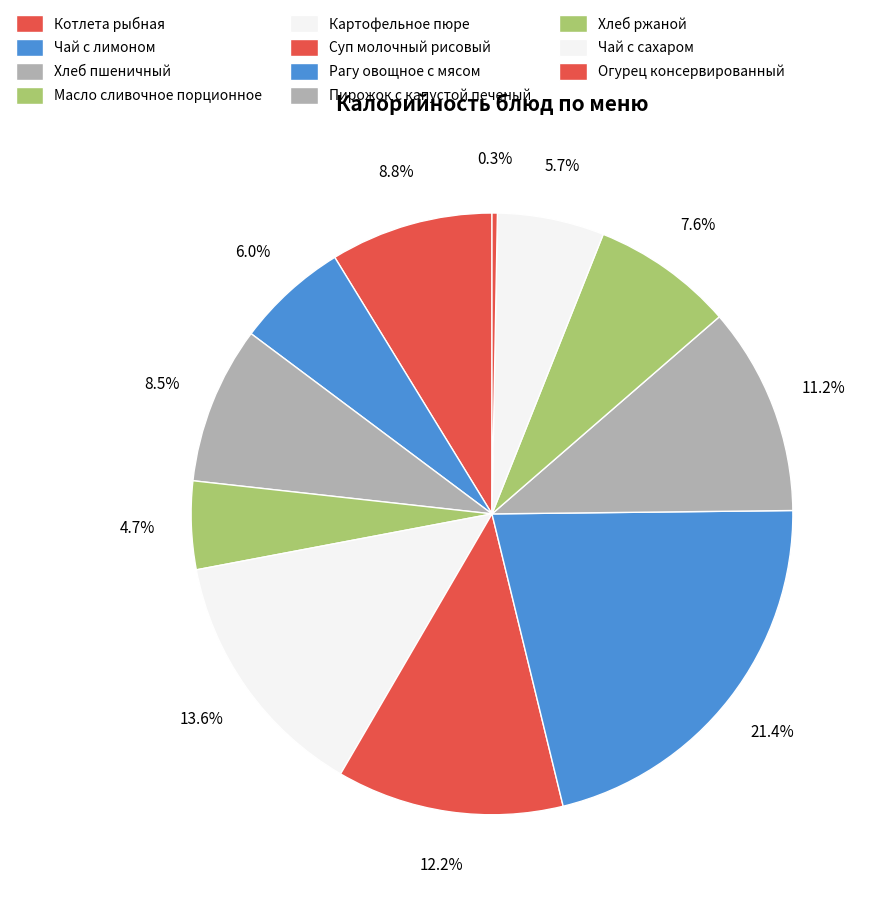

Count the number of slices in the pie.

11